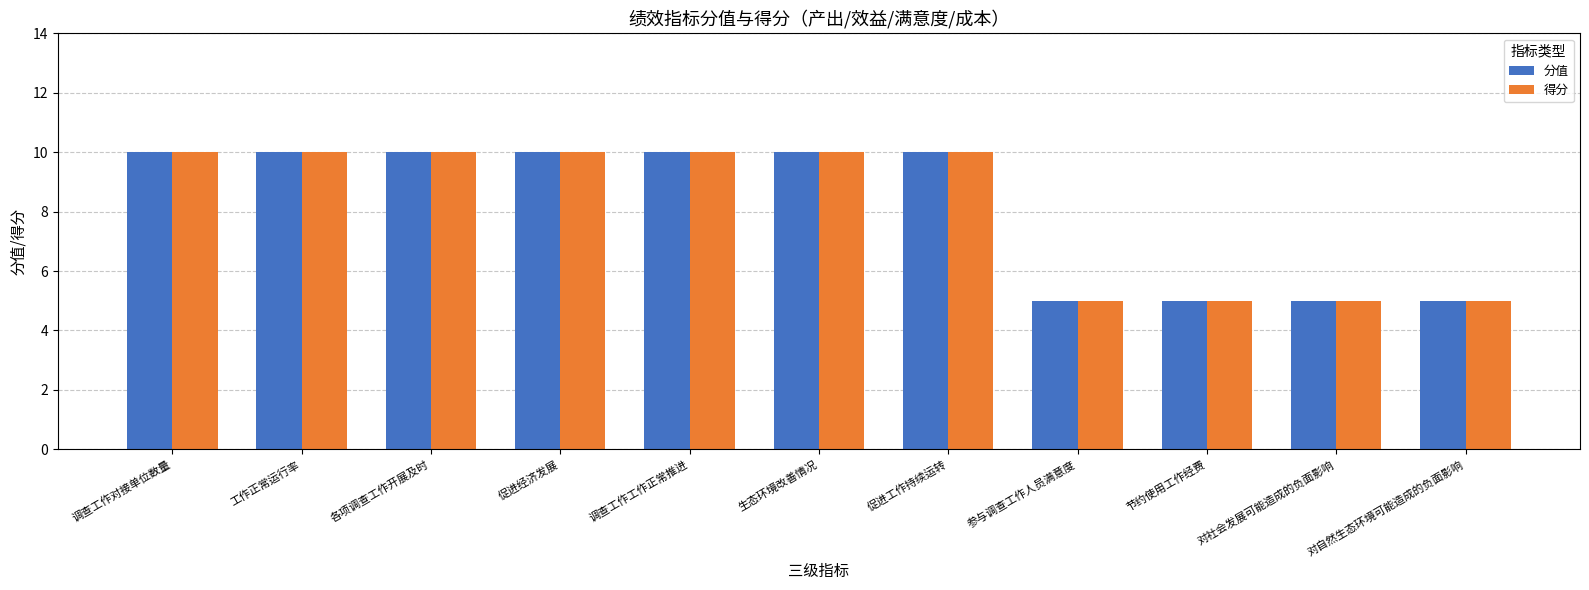

What is the maximum value for 得分?

10